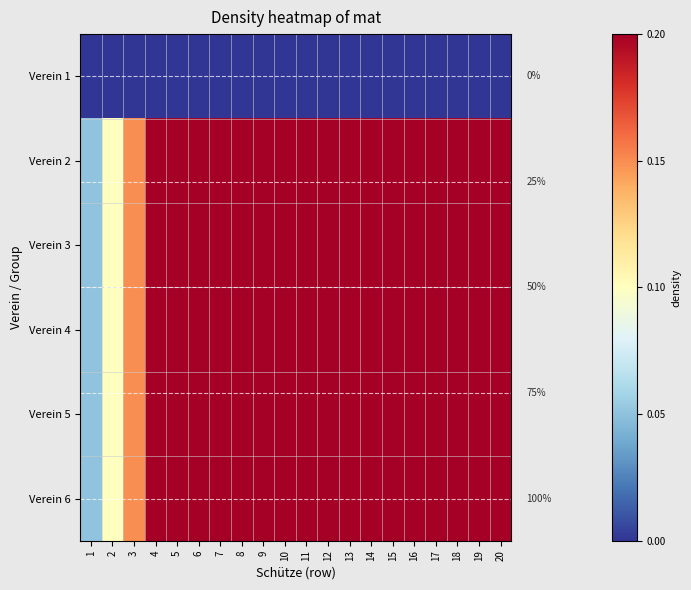

What is the spread (max minus min) of values at 15?

0.8